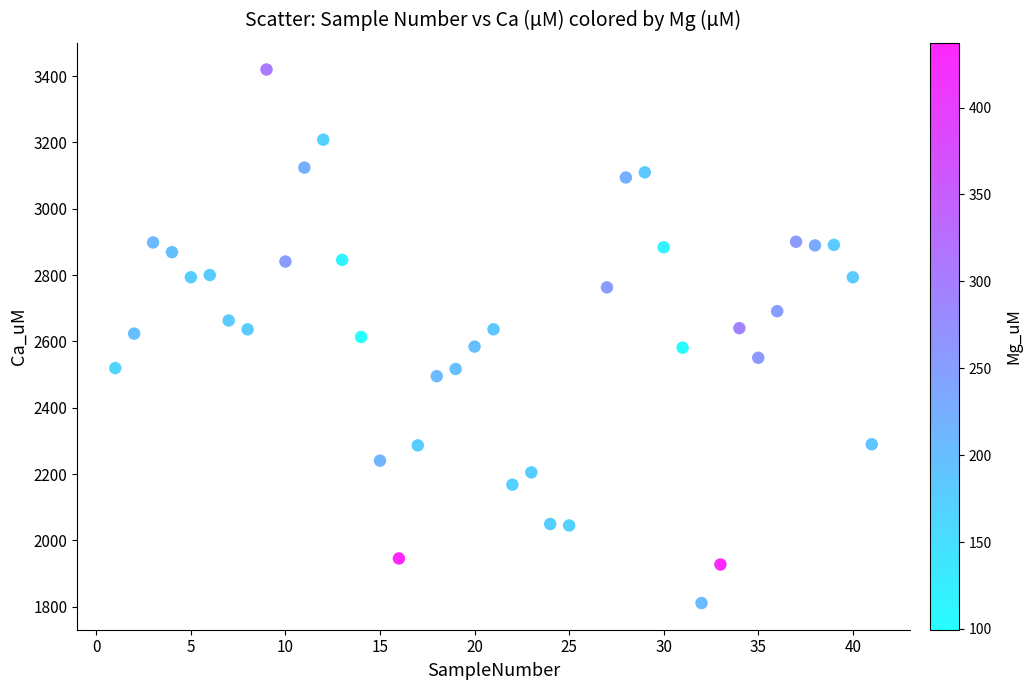

What is the range of Y values (max minus min)?

1608.2